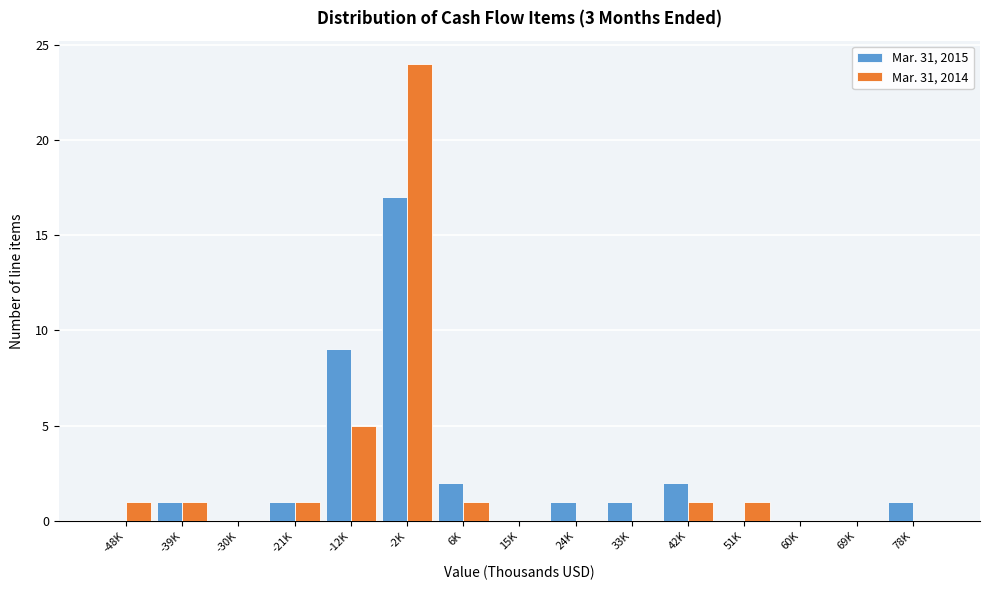

Reading left to right, transcribe all the data shown in this chart.

Mar. 31, 2015: -48K=0	-39K=1	-30K=0	-21K=1	-12K=9	-2K=17	6K=2	15K=0	24K=1	33K=1	42K=2	51K=0	60K=0	69K=0	78K=1
Mar. 31, 2014: -48K=1	-39K=1	-30K=0	-21K=1	-12K=5	-2K=24	6K=1	15K=0	24K=0	33K=0	42K=1	51K=1	60K=0	69K=0	78K=0